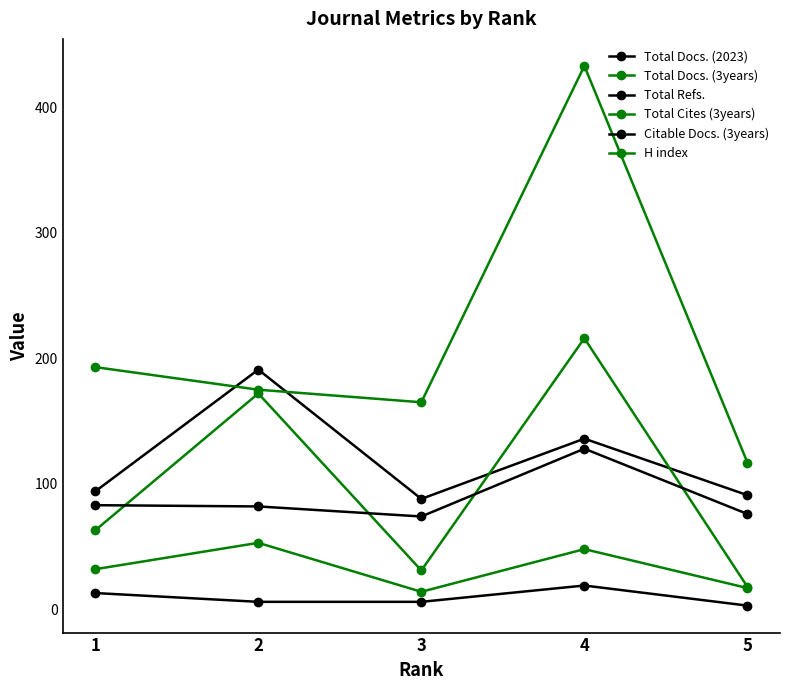

True or false: Citable Docs. (3years) and Total Docs. (2023) cross at least once.

False